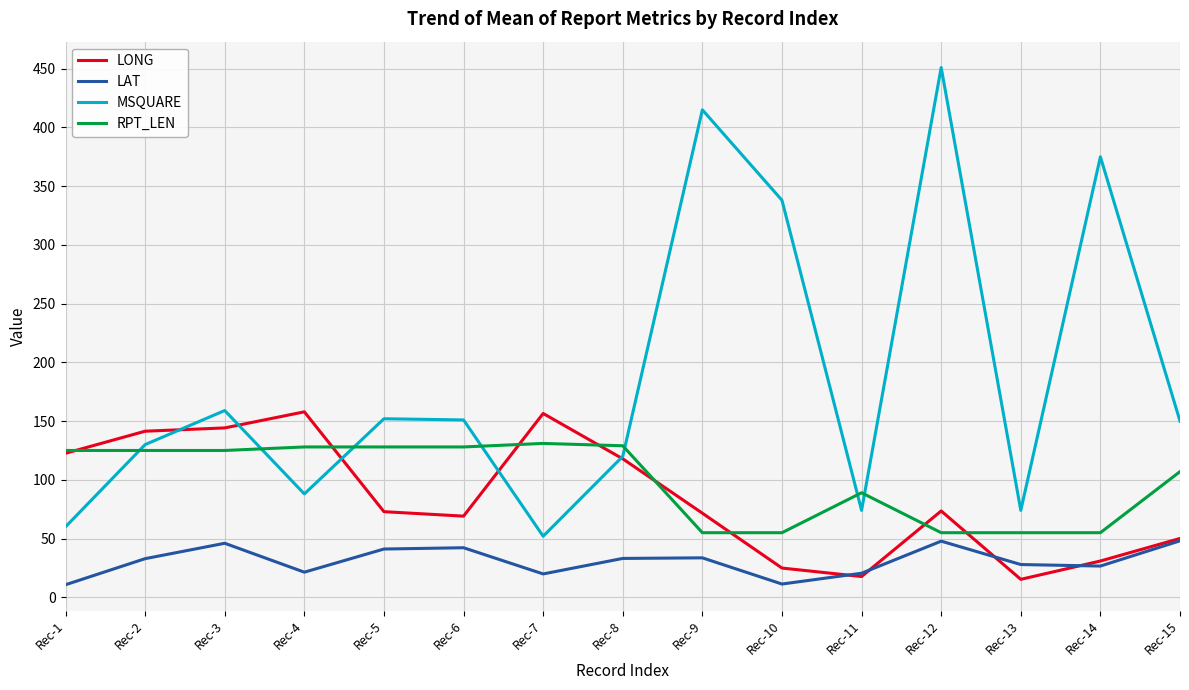

Is this an area chart (filled region under the line)?

No